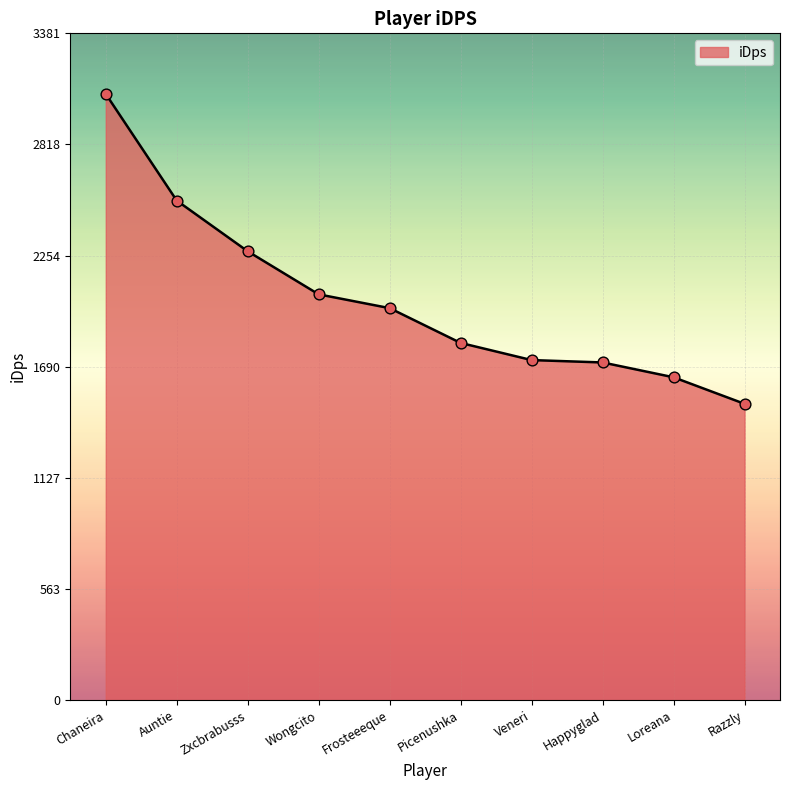

What is the change in value from Chaneira to Auntie?

-540.8